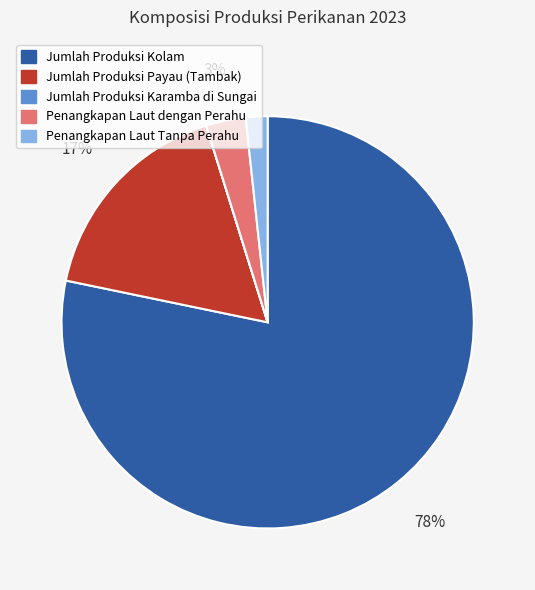

To the nearest percent, what is the combined percentage of Penangkapan Laut dengan Perahu and Jumlah Produksi Payau (Tambak)?

20%